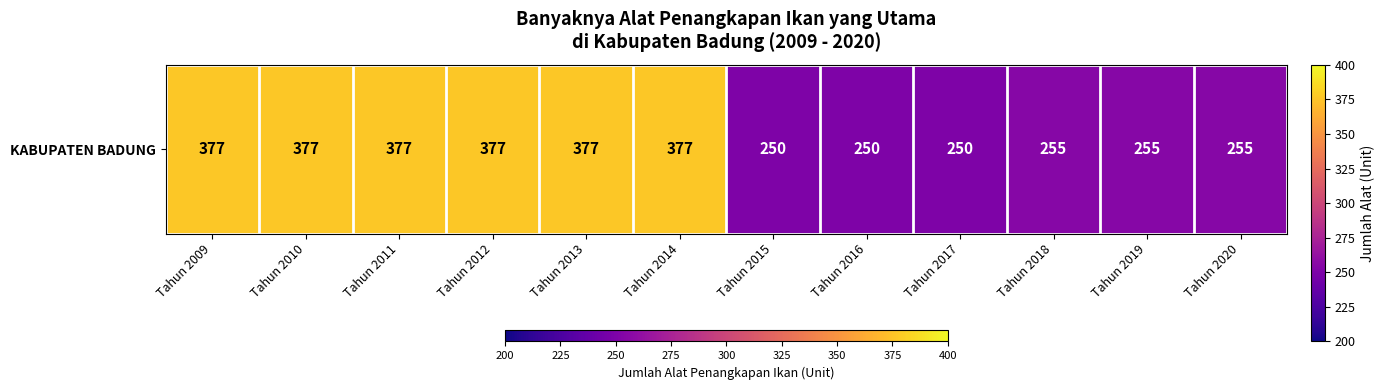

List the labels in order of value, smallest first.

Tahun 2015, Tahun 2016, Tahun 2017, Tahun 2018, Tahun 2019, Tahun 2020, Tahun 2009, Tahun 2010, Tahun 2011, Tahun 2012, Tahun 2013, Tahun 2014